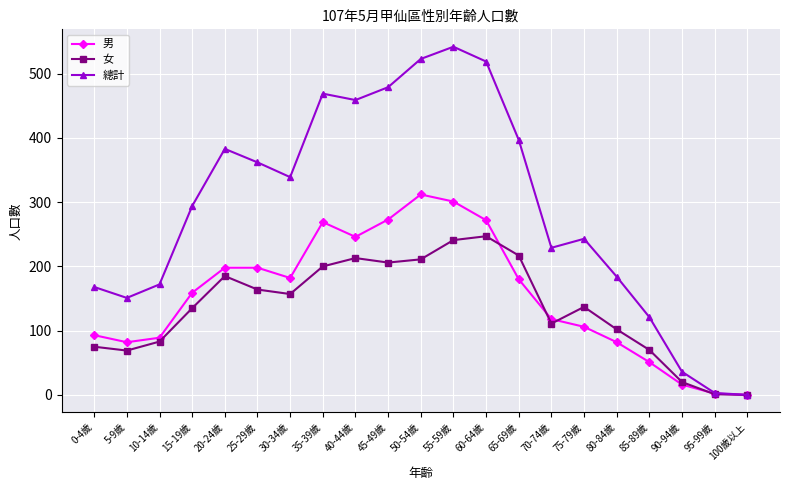

What is the total value across all series at 55-59歲?

1084